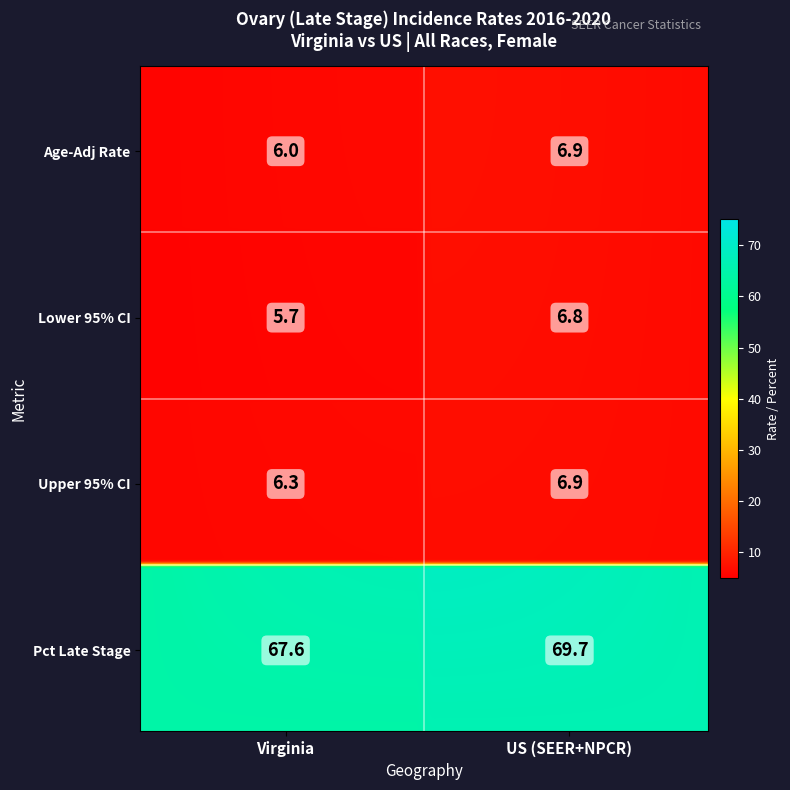

Which series changed the most between 0 and 1?

Pct_Late_Stage